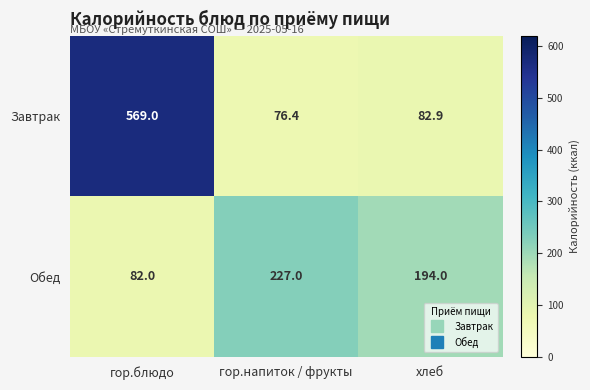

At гор.блюдо, list the series in order from smallest to largest.

Обед, Завтрак